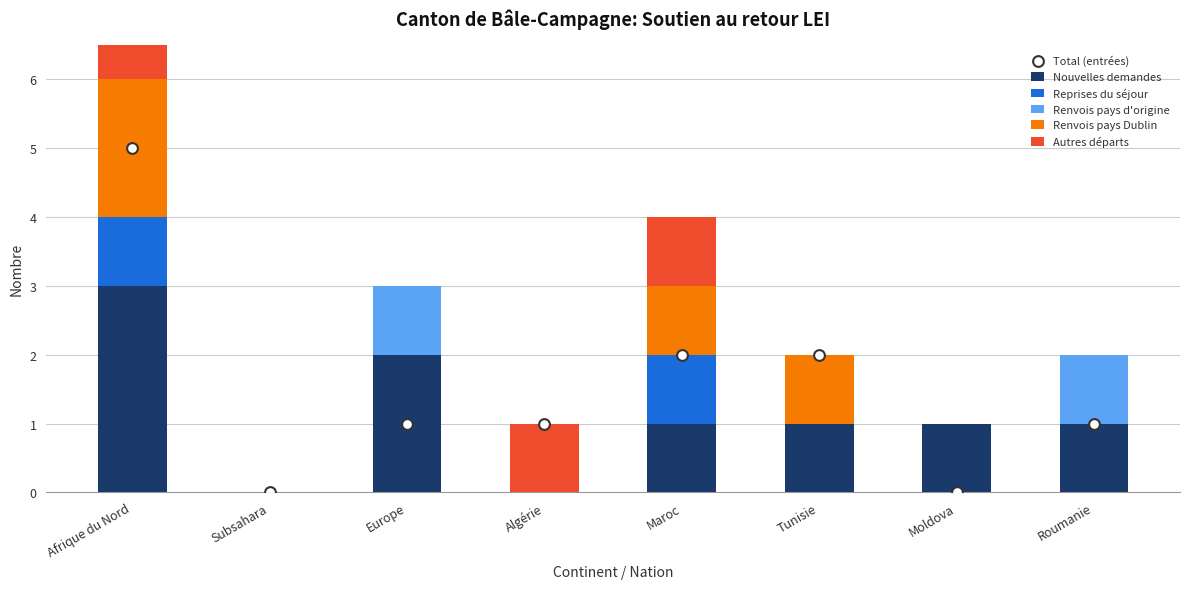

At which category is the sum across all series the highest?

Afrique du Nord